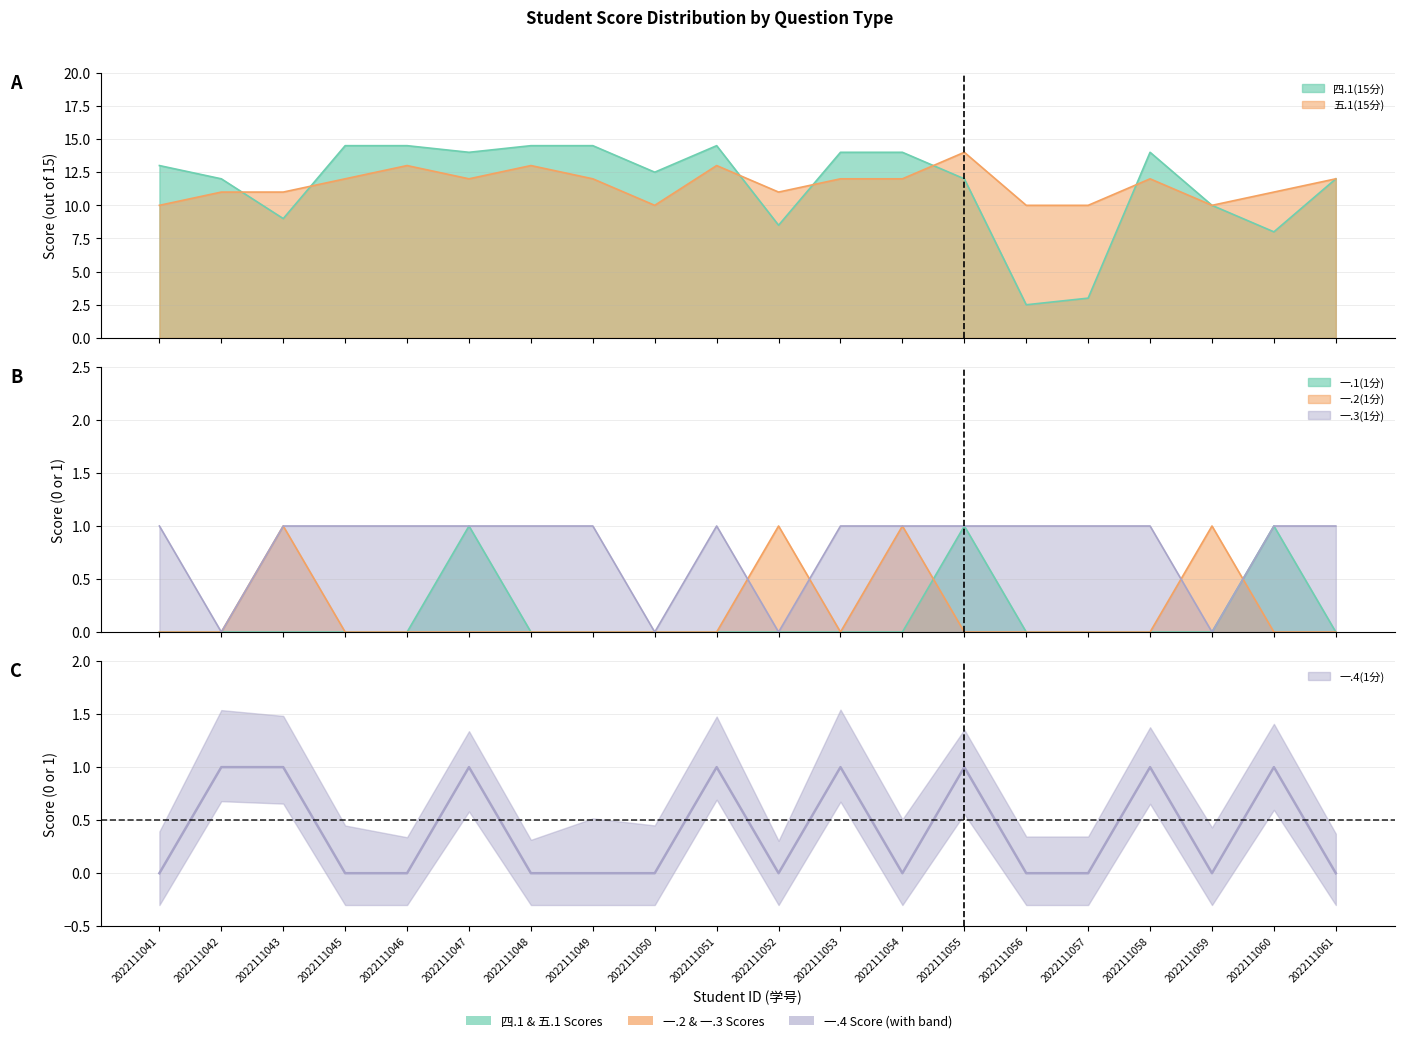

How many values in the 五.1(15分) series exceed 12?

4